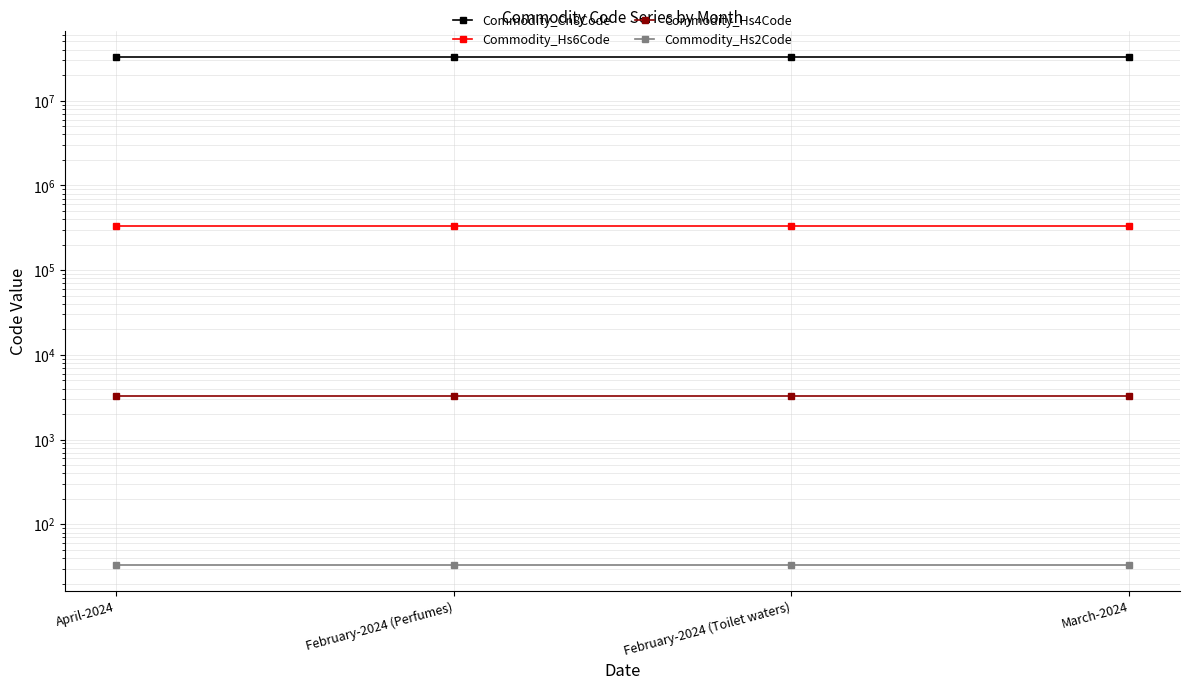

What is the total value across all series at February-2024 (Toilet waters)?

33363726